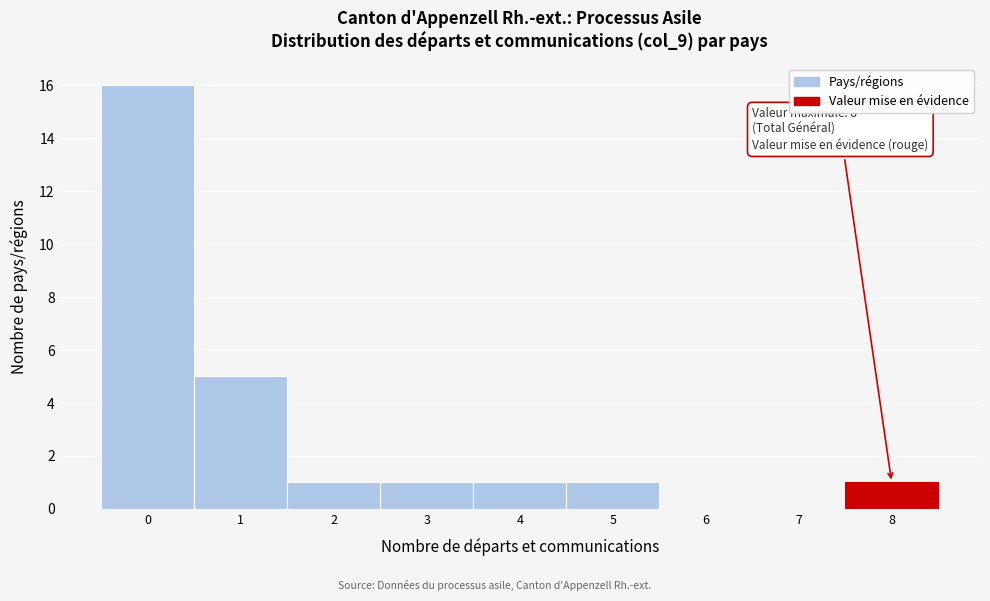

Which range on the x-axis has the tallest bar?

-0.5 to 0.5